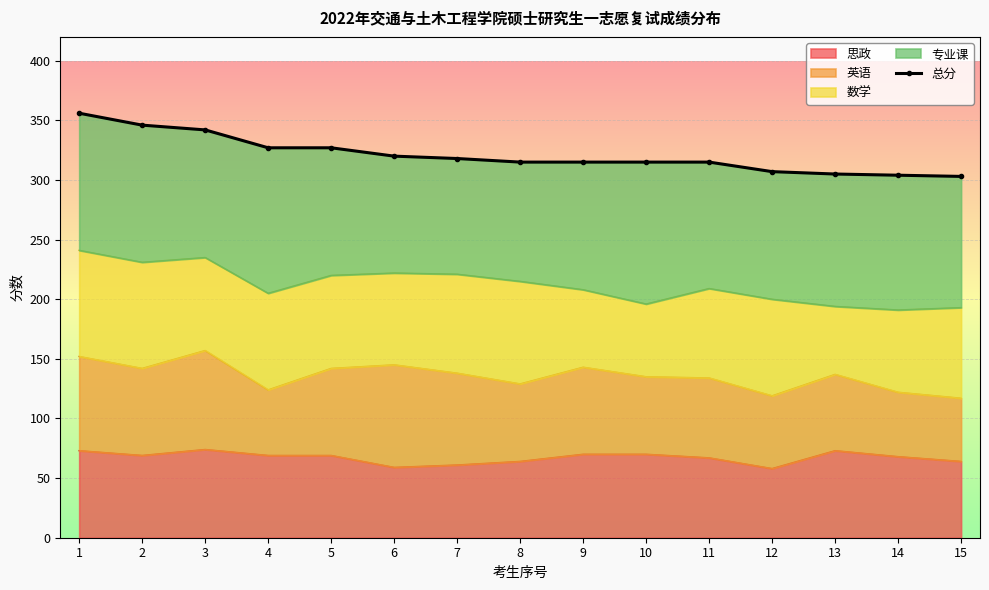

The 思政 series shows 68 at 14. True or false?

True